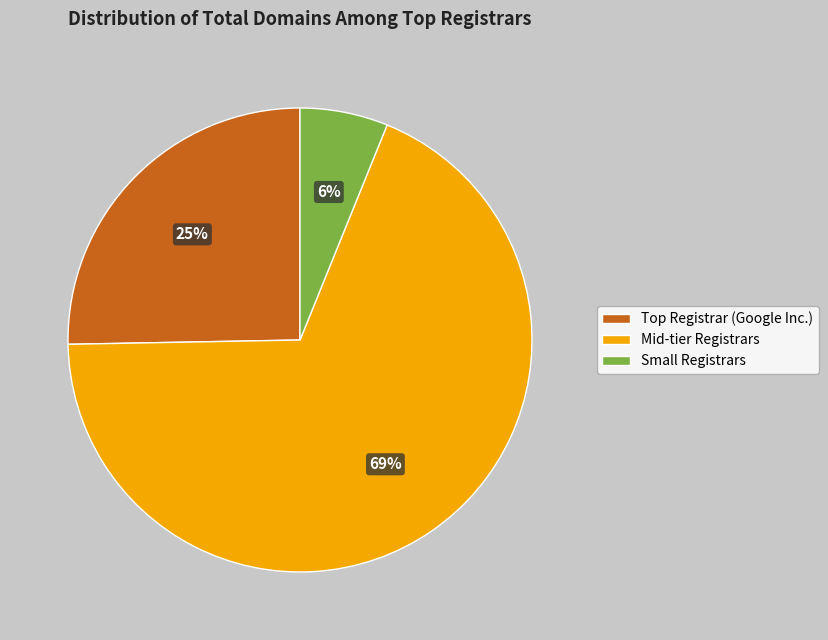

To the nearest percent, what is the average slice percentage?

33%